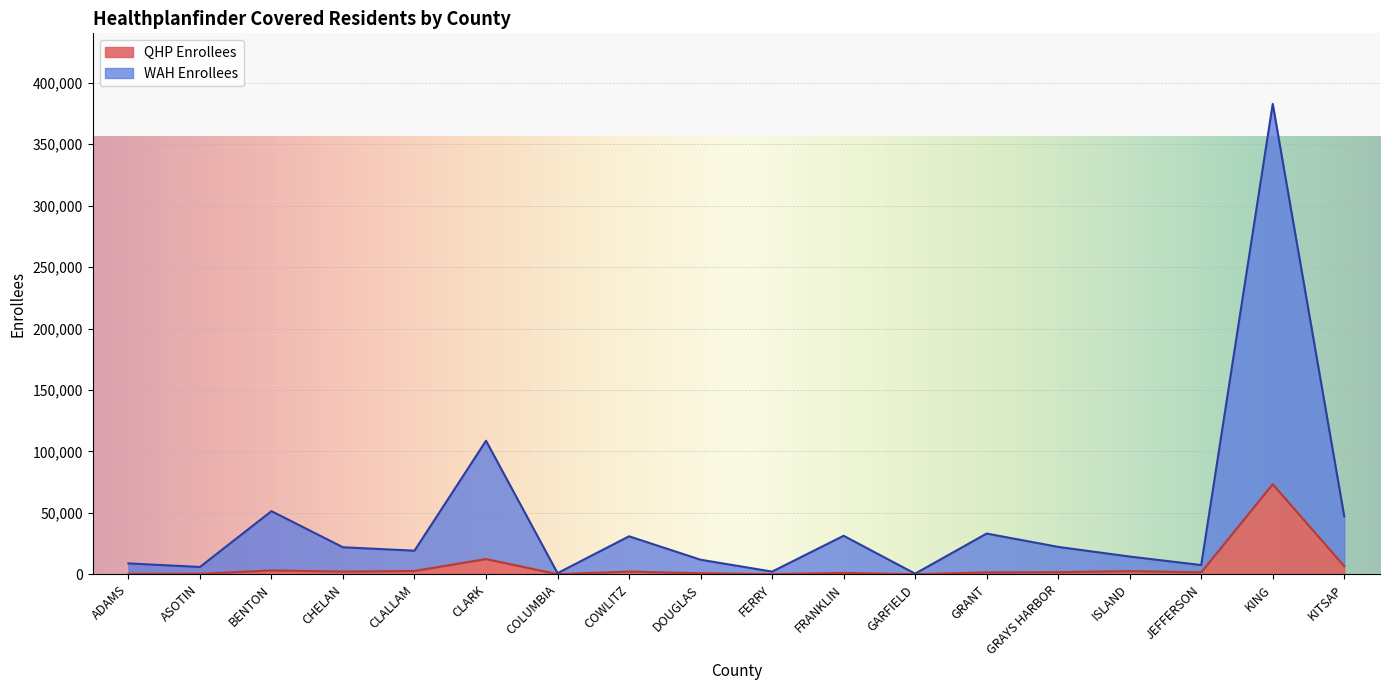

What is the difference between the QHP Enrollees values at GRAYS HARBOR and ISLAND?

840